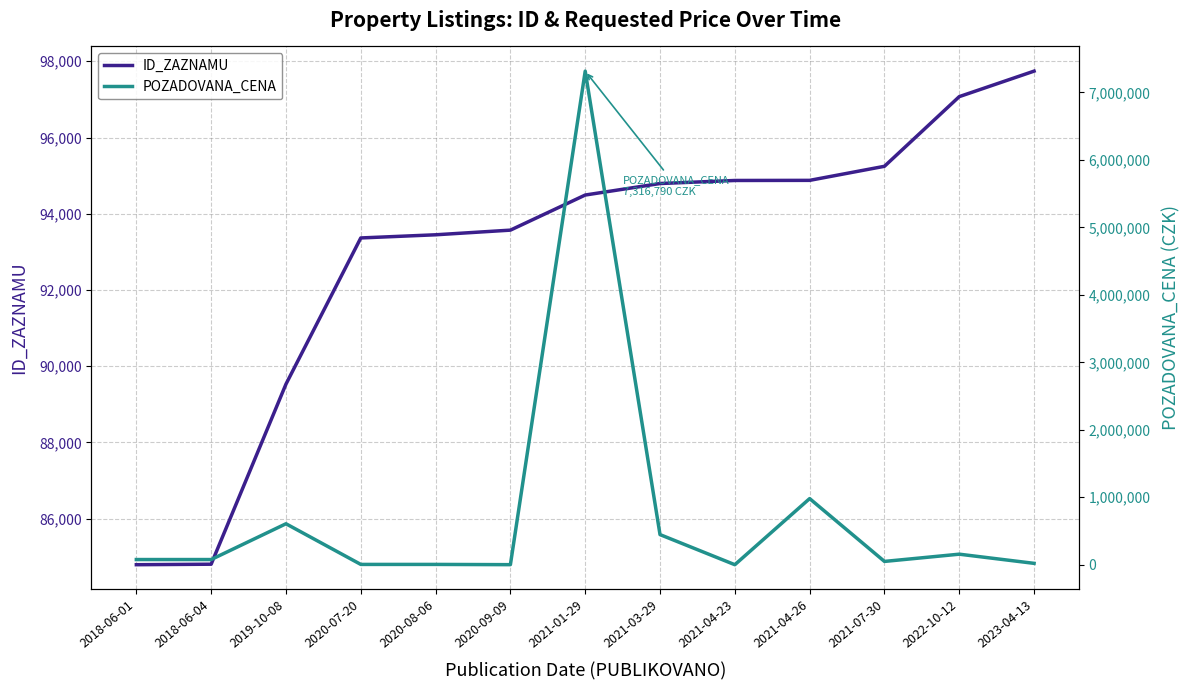

Reading left to right, extract all data points from this chart.

ID_ZAZNAMU: 2018-06-01=84792	2018-06-04=84805	2019-10-08=89530	2020-07-20=93365	2020-08-06=93448	2020-09-09=93570	2021-01-29=94491	2021-03-29=94793	2021-04-23=94873	2021-04-26=94876	2021-07-30=95245	2022-10-12=97073	2023-04-13=97742
POZADOVANA_CENA: 2018-06-01=76500	2018-06-04=76500	2019-10-08=607000	2020-07-20=4300	2020-08-06=4300	2020-09-09=600	2021-01-29=7316790	2021-03-29=446200	2021-04-23=0	2021-04-26=980000	2021-07-30=48700	2022-10-12=156000	2023-04-13=20000